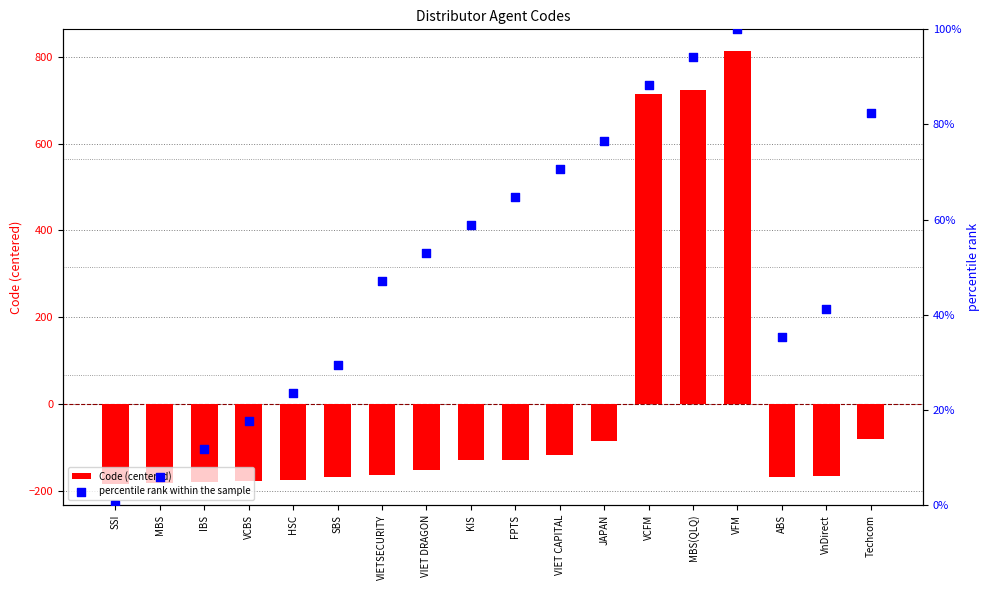

Is the value of percentile rank within the sample at ABS greater than the value of Code (centered) at FPTS?

Yes